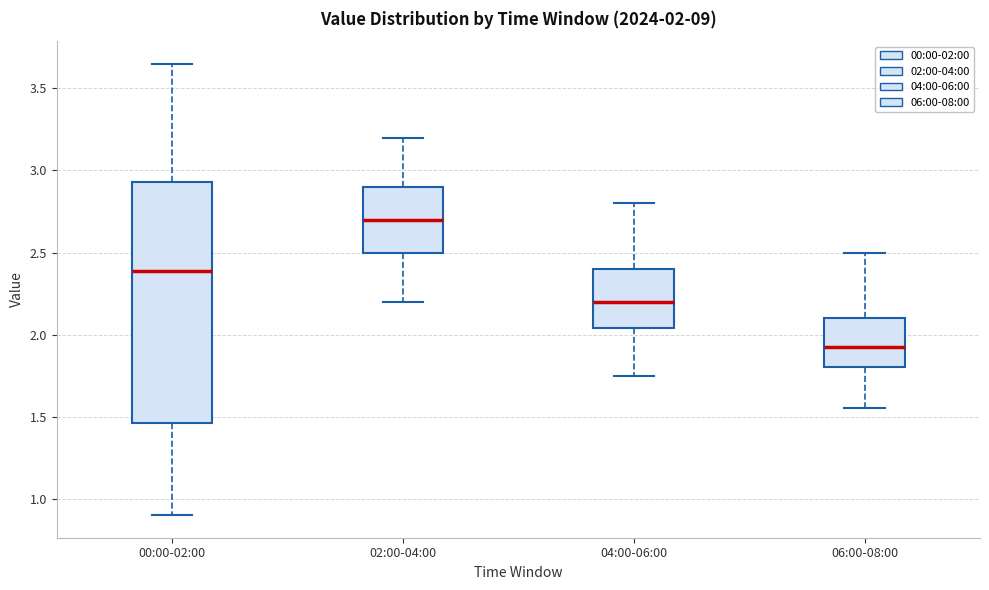

Which box has the highest median line?

02:00-04:00